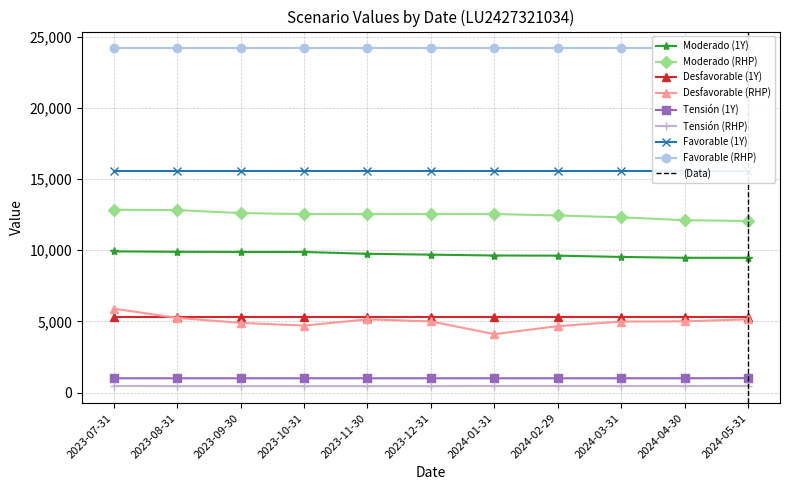

What position from the right is 2024-02-29?

4